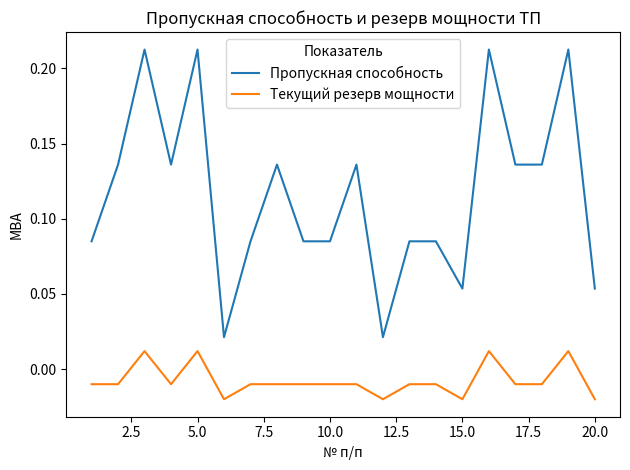

Which series has the largest range (max minus min)?

Пропускная способность